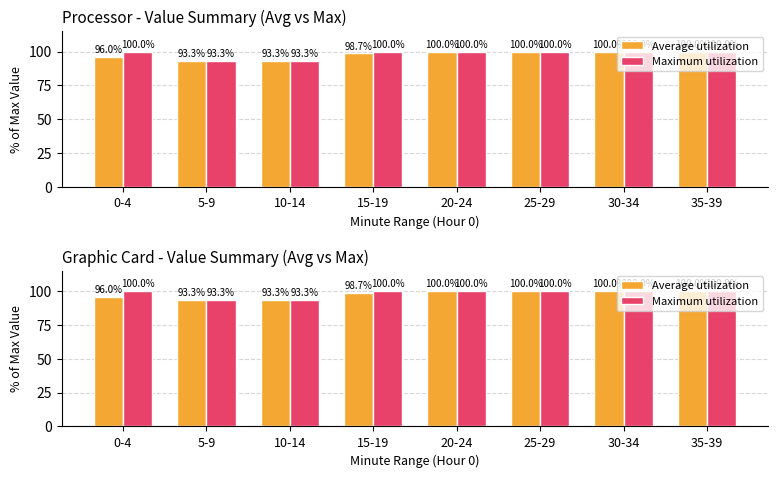

What is the average value of the Maximum utilization series?

98.3